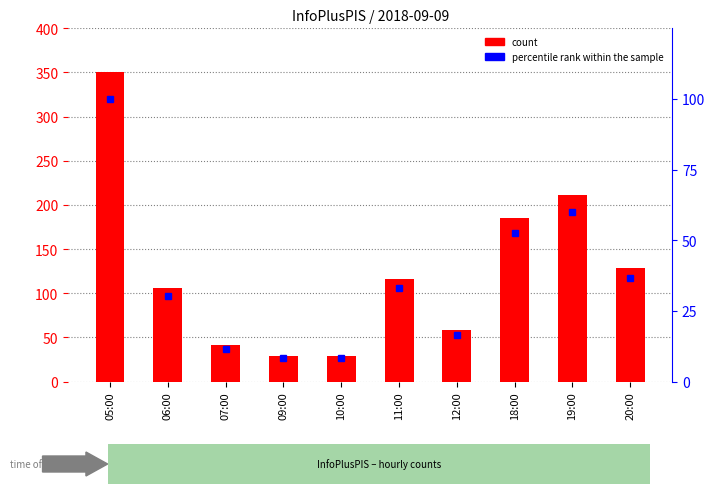

What position from the left is 07:00?

3